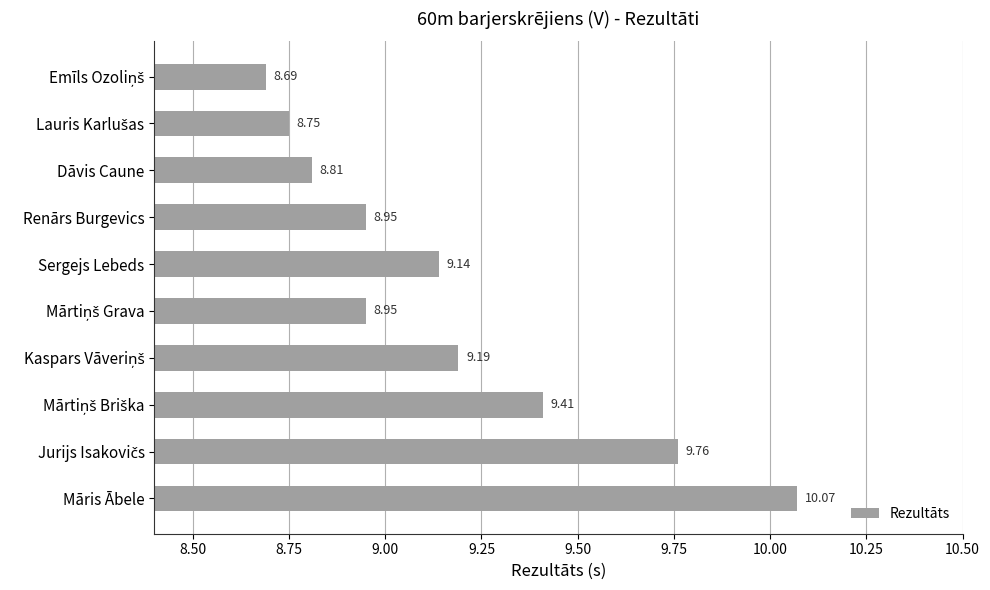

What is the label of the 6th bar from the bottom?

Sergejs Lebeds